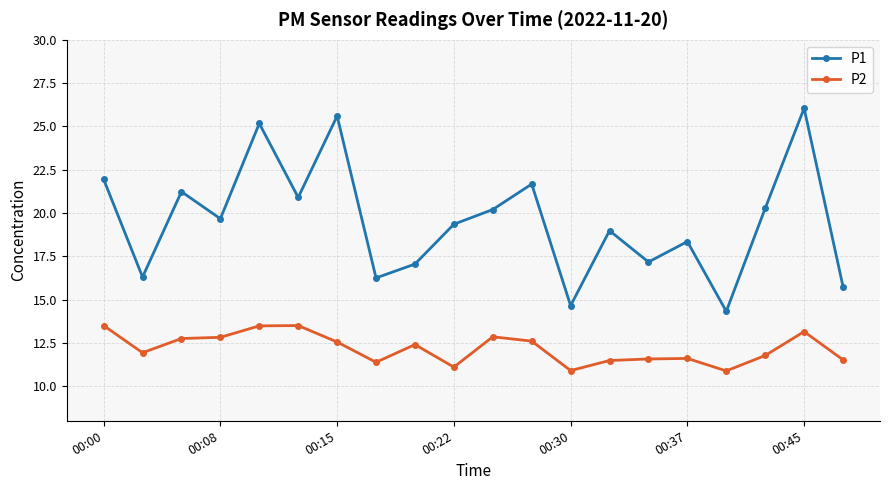

True or false: P2 and P1 cross at least once.

False